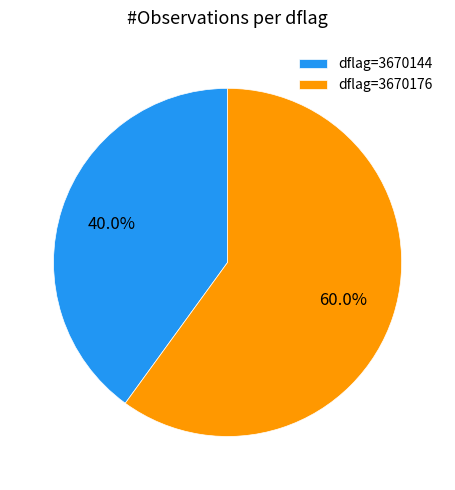

How much of the chart is everything except dflag=3670176?

40.0%